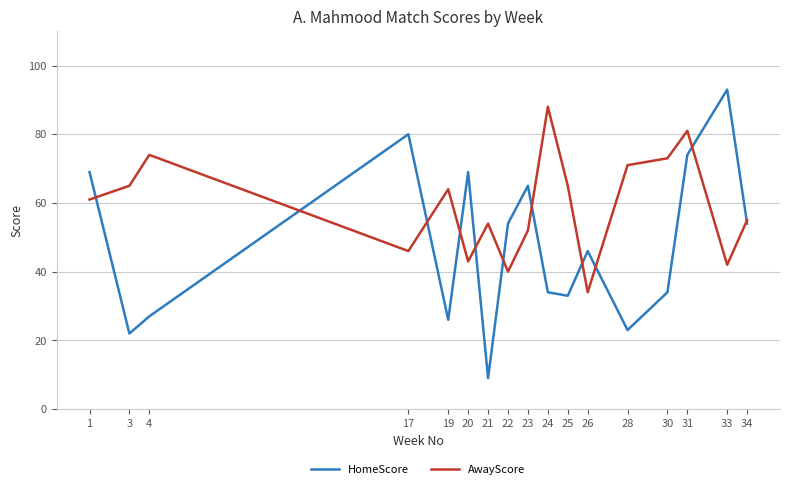

Reading right to left, transcribe all the data shown in this chart.

HomeScore: 54	93	74	34	23	46	33	34	65	54	9	69	26	80	27	22	69
AwayScore: 55	42	81	73	71	34	65	88	52	40	54	43	64	46	74	65	61